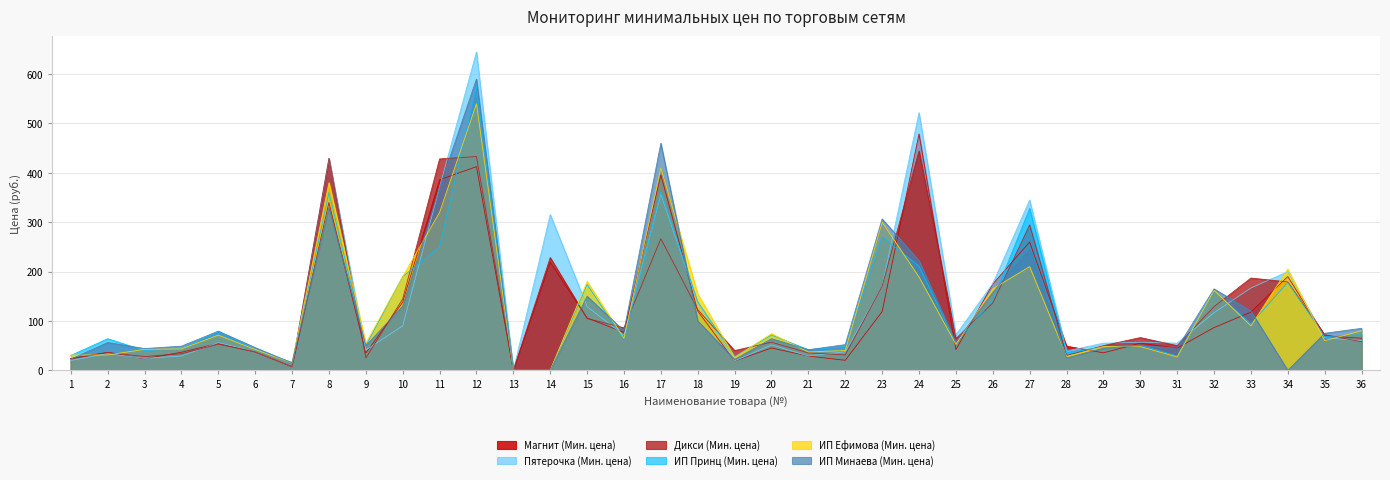

How many lines are shown in the chart?

6